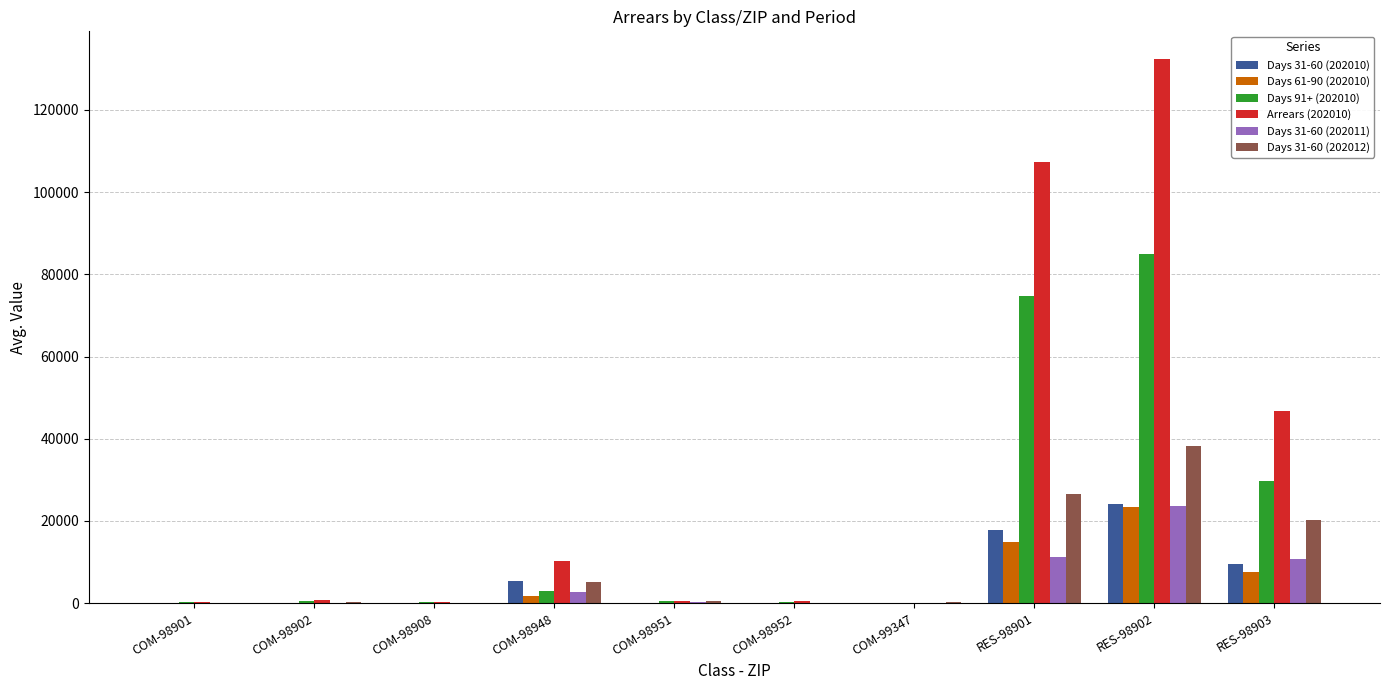

What is the greatest value displayed?

132487.0